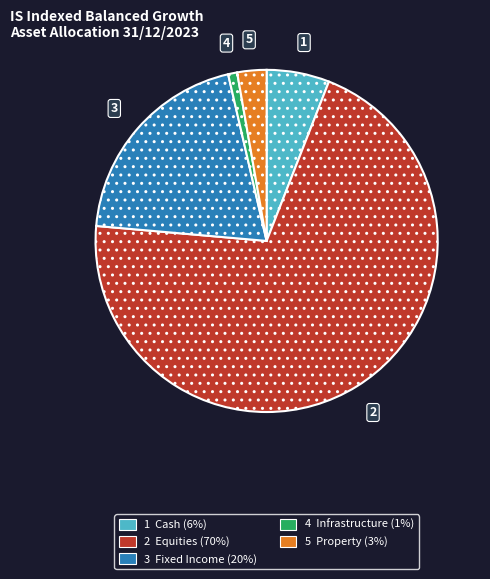

Is there a majority slice in this chart?

Yes